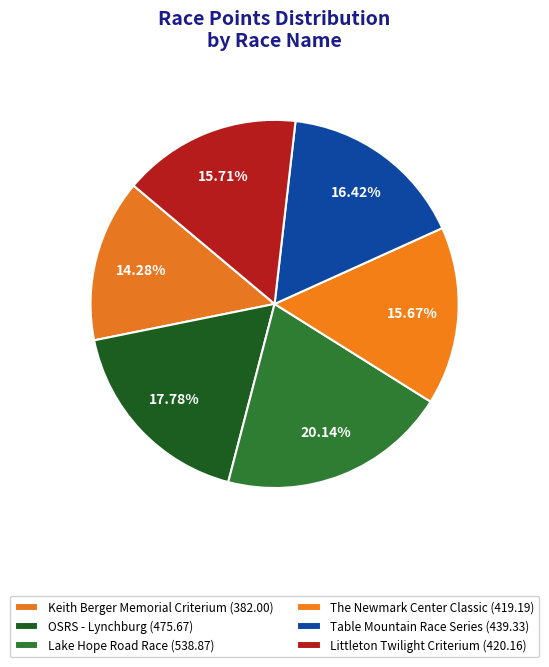

Is the sum of Littleton Twilight Criterium and Table Mountain Race Series greater than half?

No